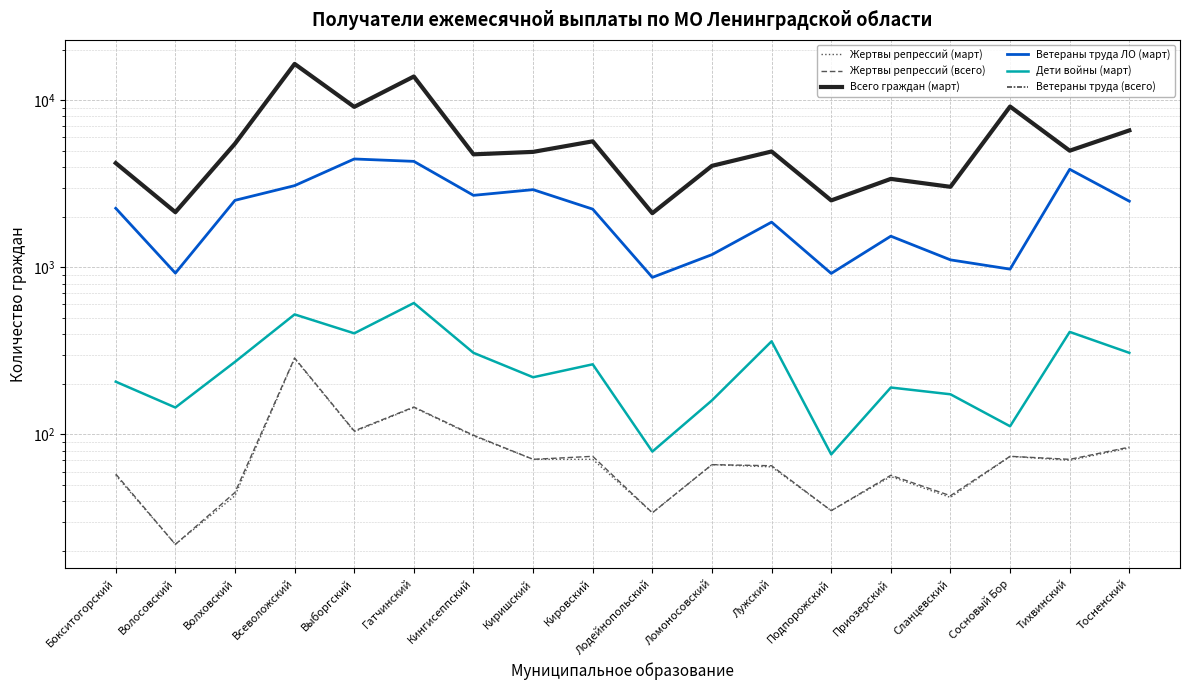

True or false: Жертвы репрессий (всего) and Ветераны труда ЛО (март) intersect in this chart.

False